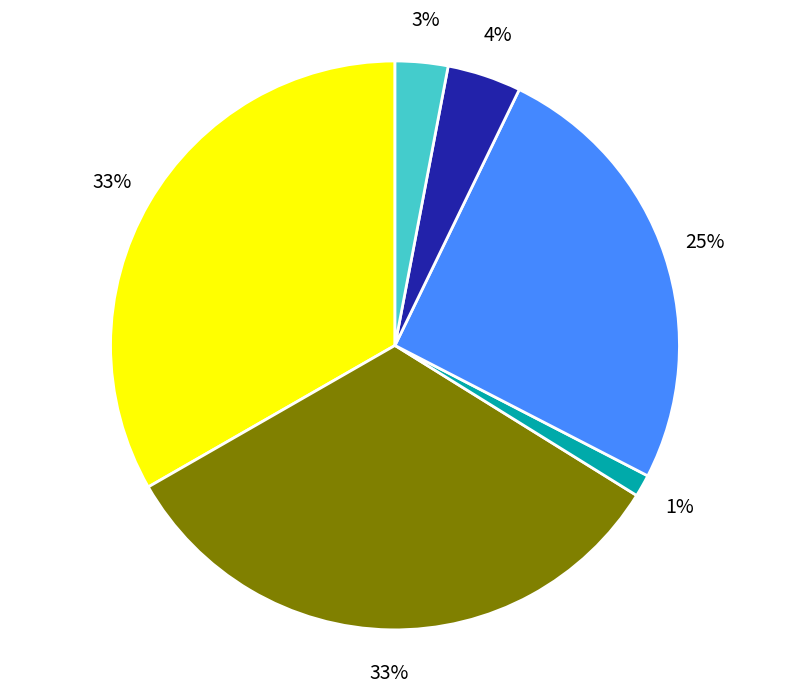

Is there any slice that represents more than half of the pie?

No